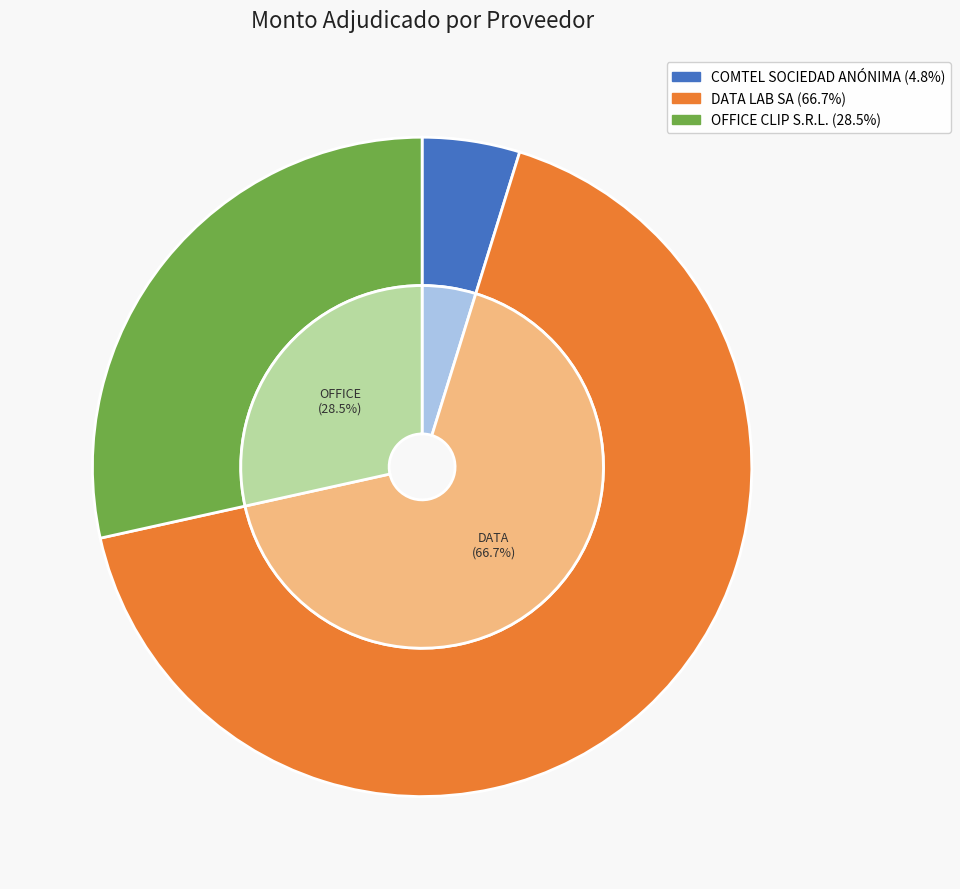

Between OFFICE CLIP S.R.L. and COMTEL SOCIEDAD ANÓNIMA, which is larger?

OFFICE CLIP S.R.L.